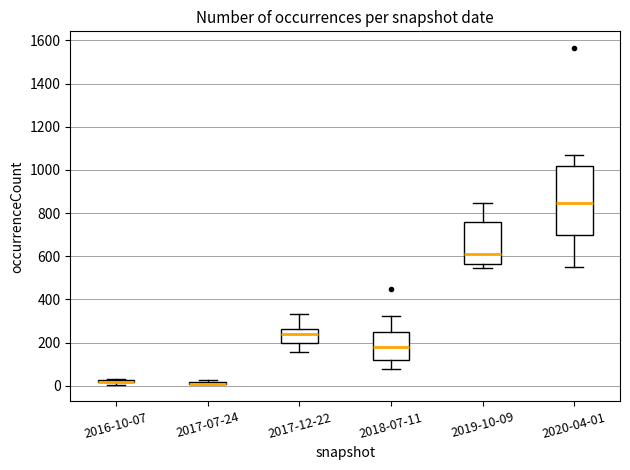

Reading left to right, transcribe this box plot: for each box, give where its median line is, the range the box spans, and where its two whiskers end, as read against the y-axis. The values are not printed on the chart, so give them approximately, as read against the axis.

2016-10-07: box collapsed to a line at 20, whiskers 0 to 40
2017-07-24: box collapsed to a line at 0, whiskers 0 to 20
2017-12-22: median 240, box 200 to 260, whiskers 160 to 340
2018-07-11: median 180, box 120 to 260, whiskers 80 to 320
2019-10-09: median 620, box 560 to 760, whiskers 540 to 840
2020-04-01: median 840, box 700 to 1020, whiskers 560 to 1060